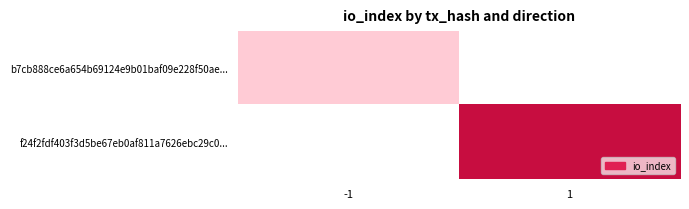

At which label is b7cb888ce6a654b69124e9b01baf09e228f50ae... closest to 6?

-1